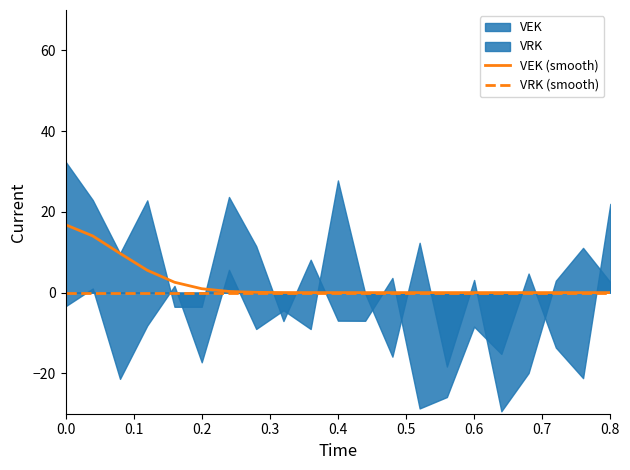

True or false: VRK (smooth) and VEK (smooth) intersect in this chart.

False